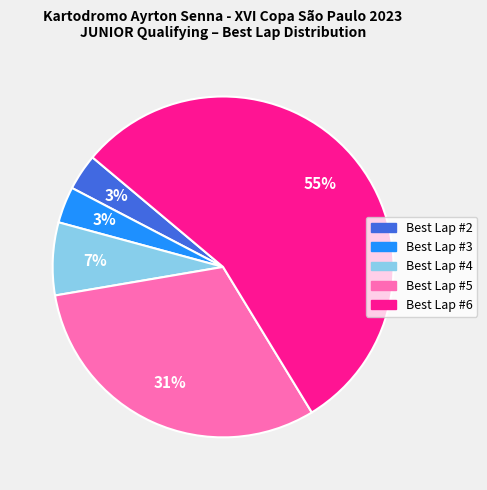

To the nearest percent, what is the average slice percentage?

20%